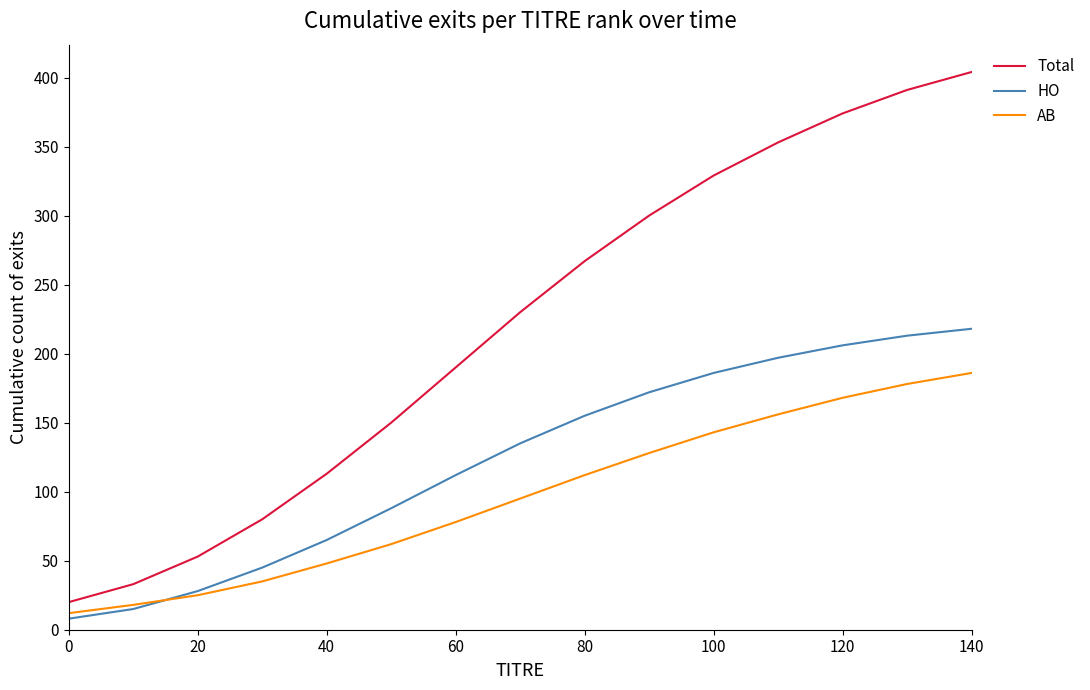

Rank the series by their average value, from lowest to highest.

AB, HO, Total